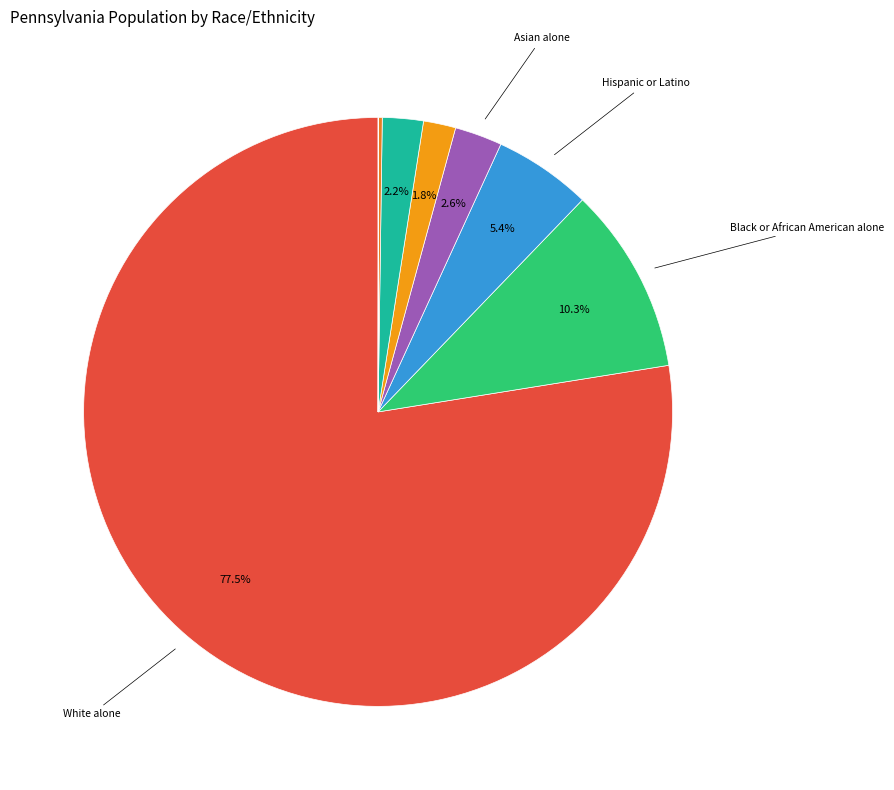

To the nearest percent, what is the difference between the largest and smallest slice percentages?

78%